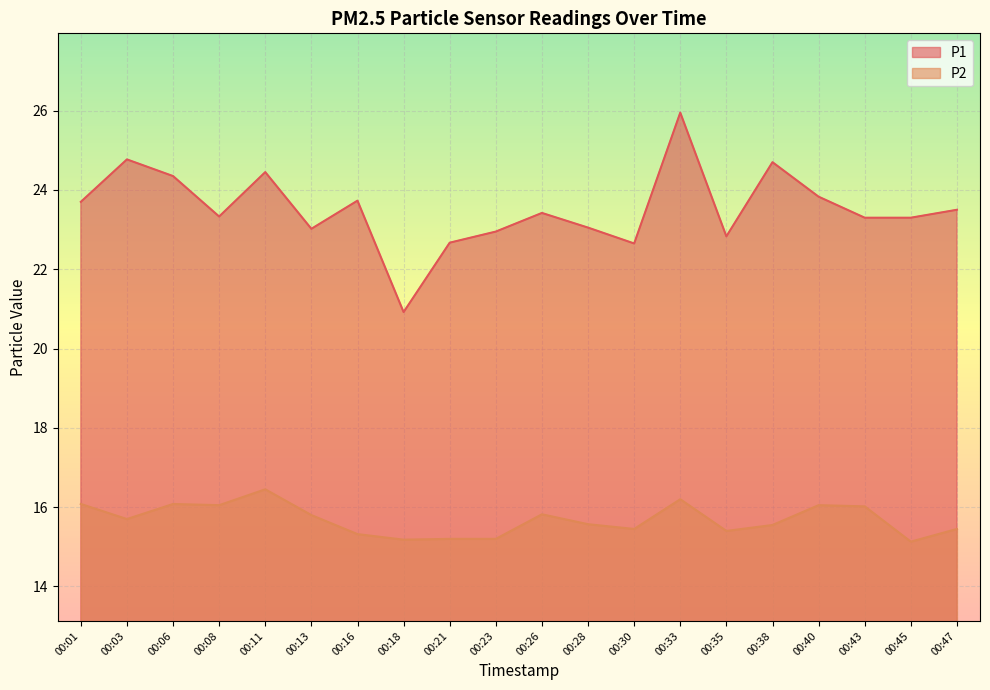

The value of P2 at 00:23 is 15.2. True or false?

True